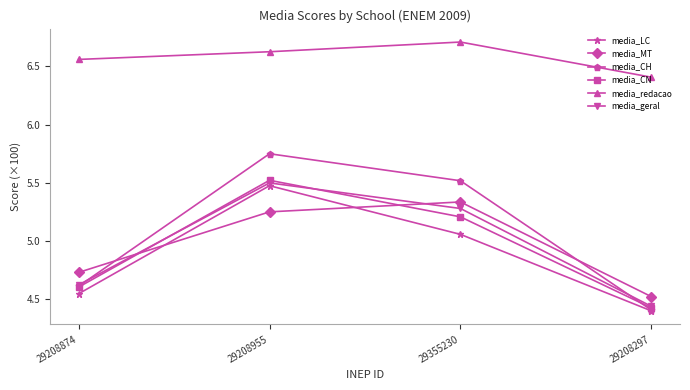

Does the chart have visible grid lines?

No